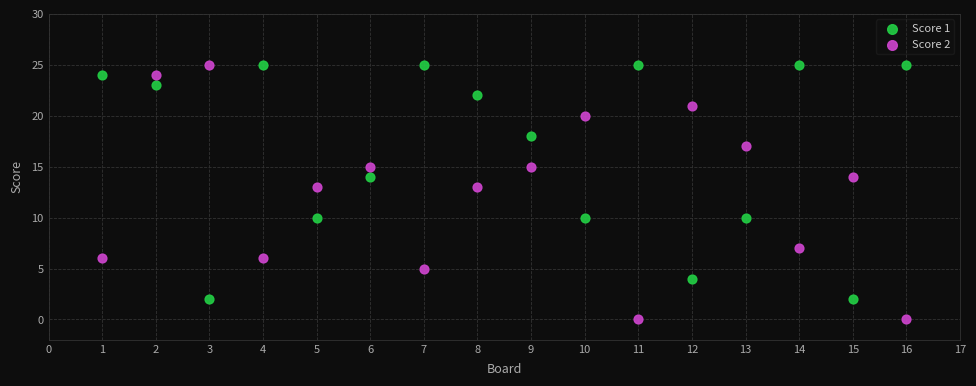

Which series reaches the minimum Y coordinate?

Score 2